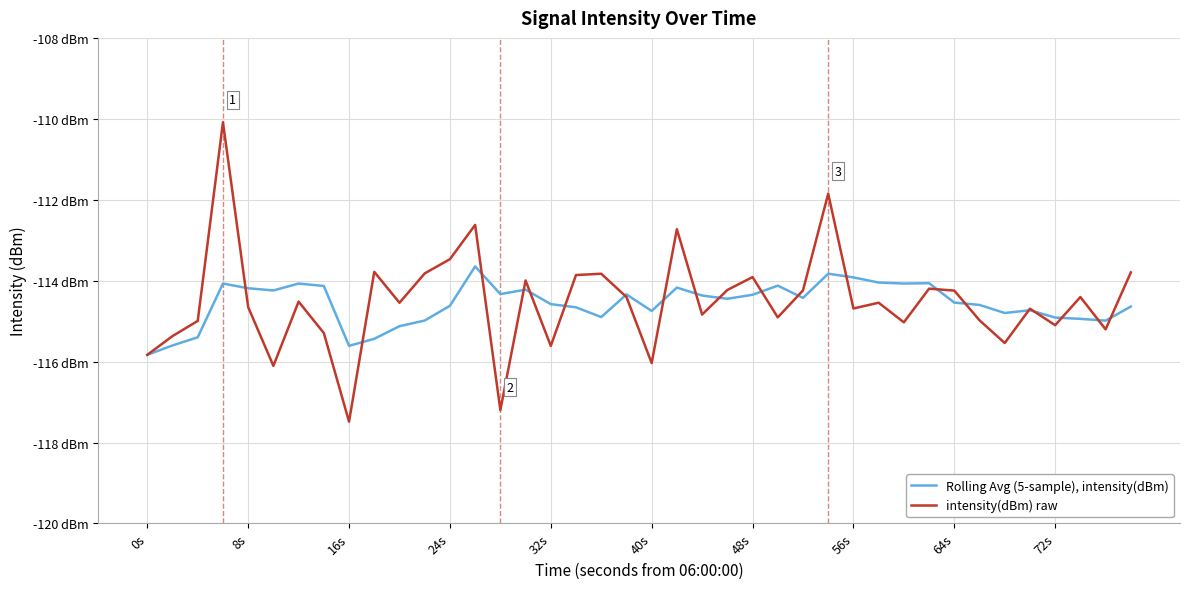

Does the chart have visible grid lines?

Yes